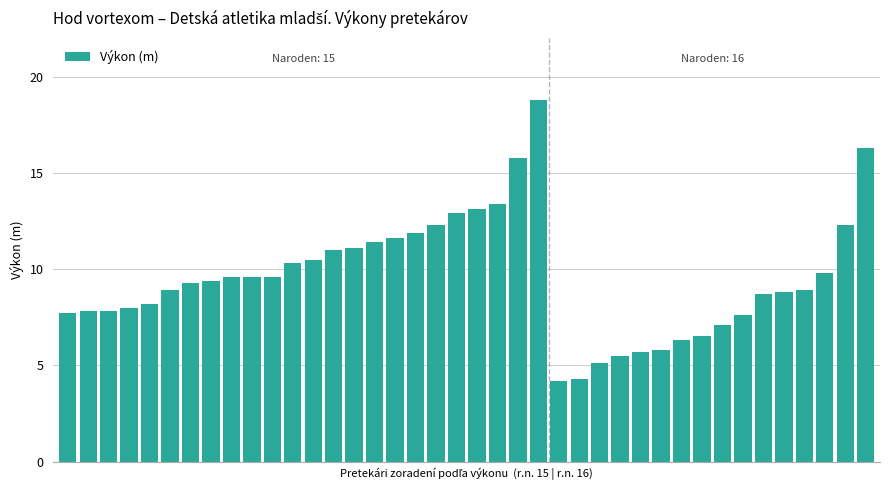

How many bars are there in total?

40